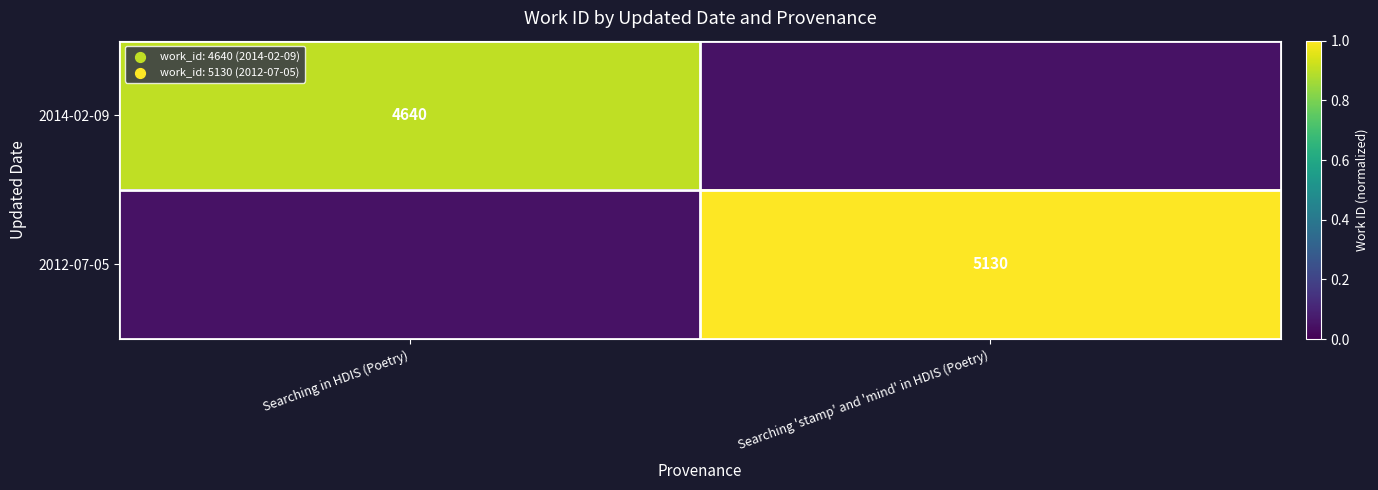

At Searching 'stamp' and 'mind' in HDIS (Poetry), list the series in order from largest to smallest.

2012-07-05, 2014-02-09